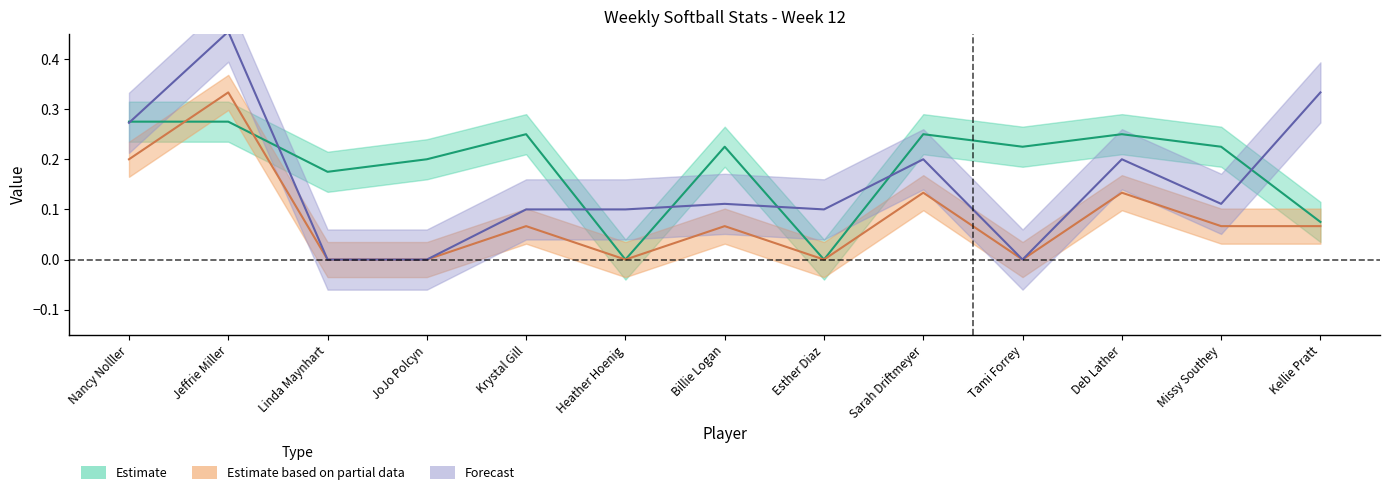

Where is the first local minimum for AB?

Linda Maynhart